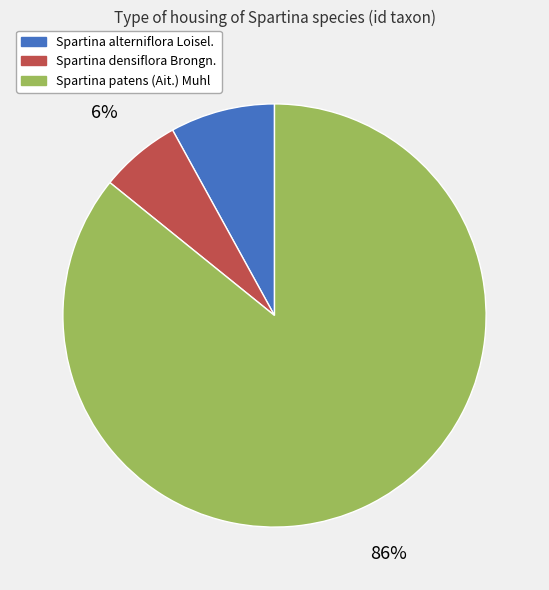

Is it true that Spartina alterniflora Loisel. is 8% of the pie?

True